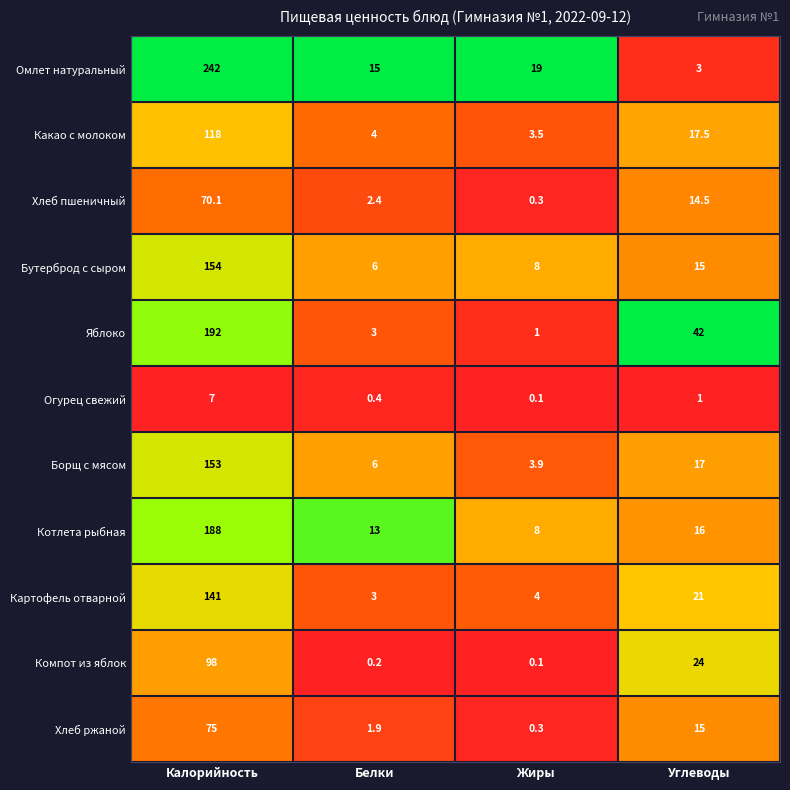

What is the greatest value displayed?

242.0